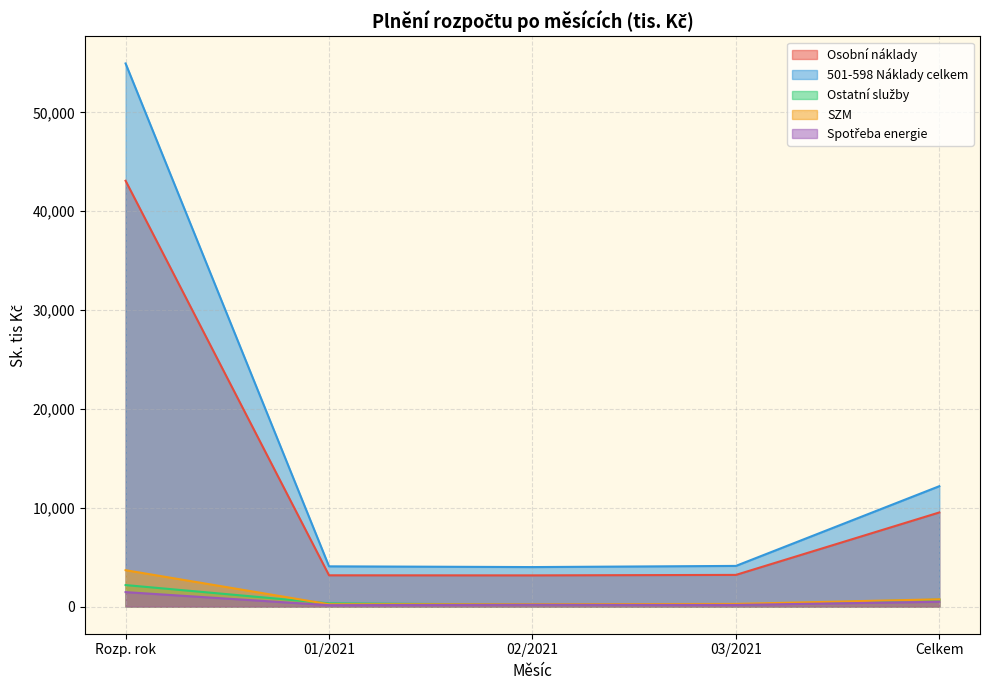

True or false: Osobní náklady and 501-598 Náklady celkem cross at least once.

False